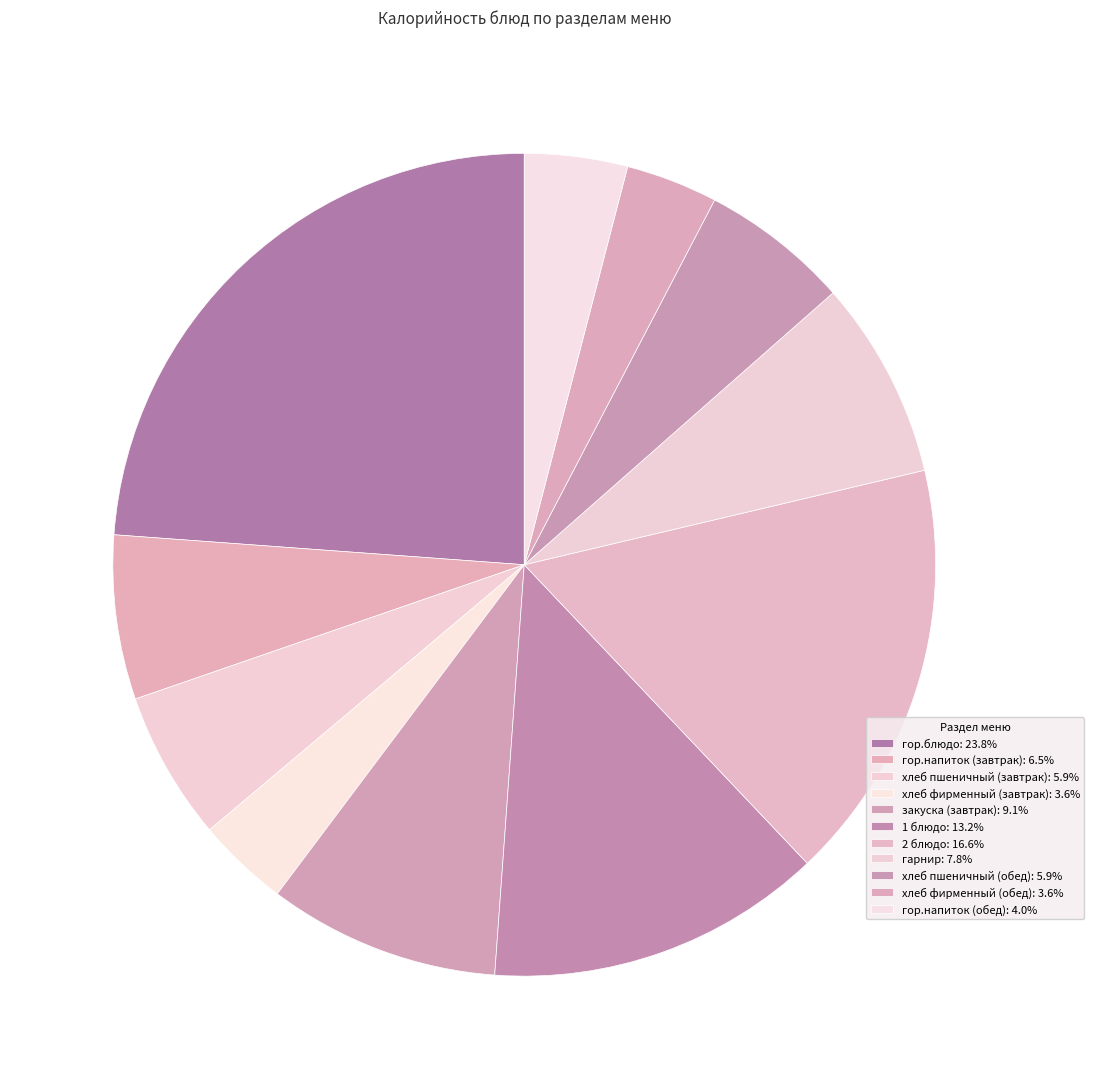

Count the number of slices in the pie.

11